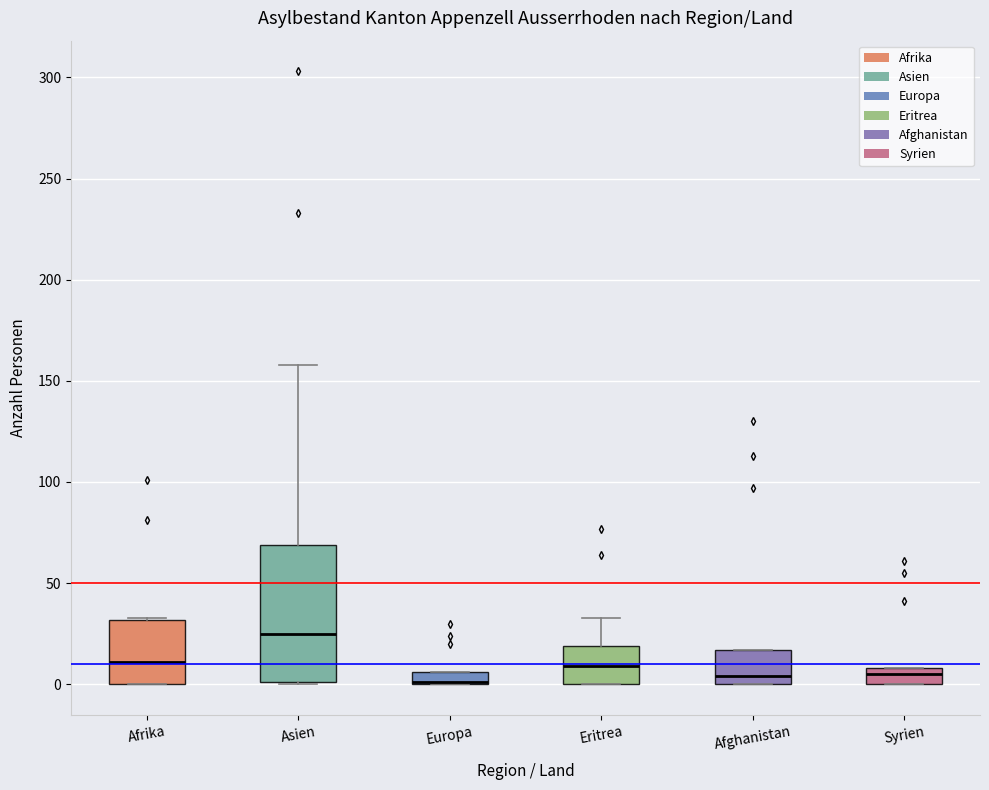

Where is the lower edge of the box for Afrika on the y-axis? The values are not printed on the chart, so give them approximately, as read against the axis.

0